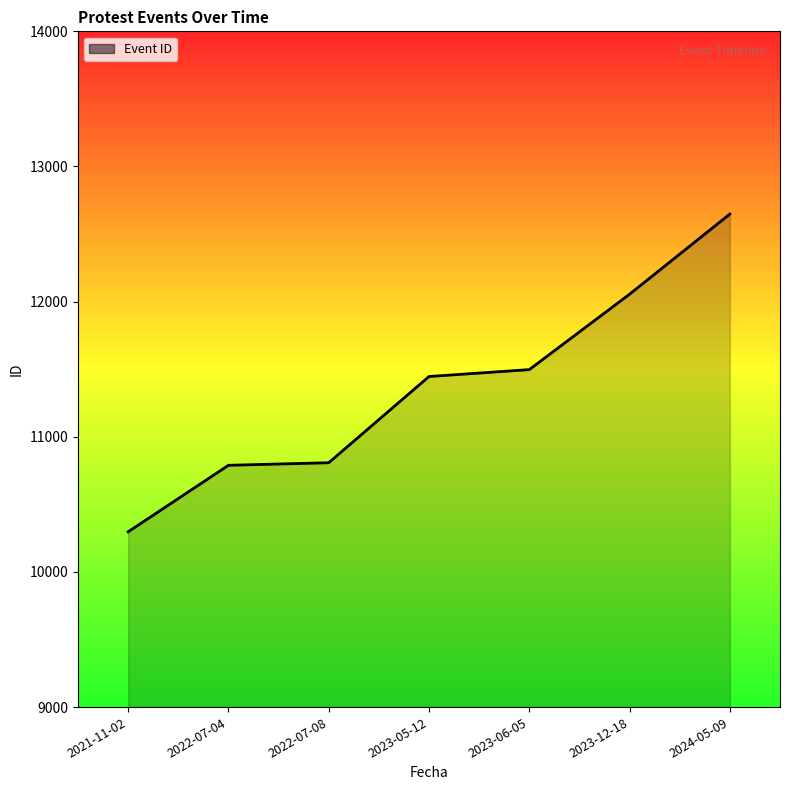

How many lines are shown in the chart?

1